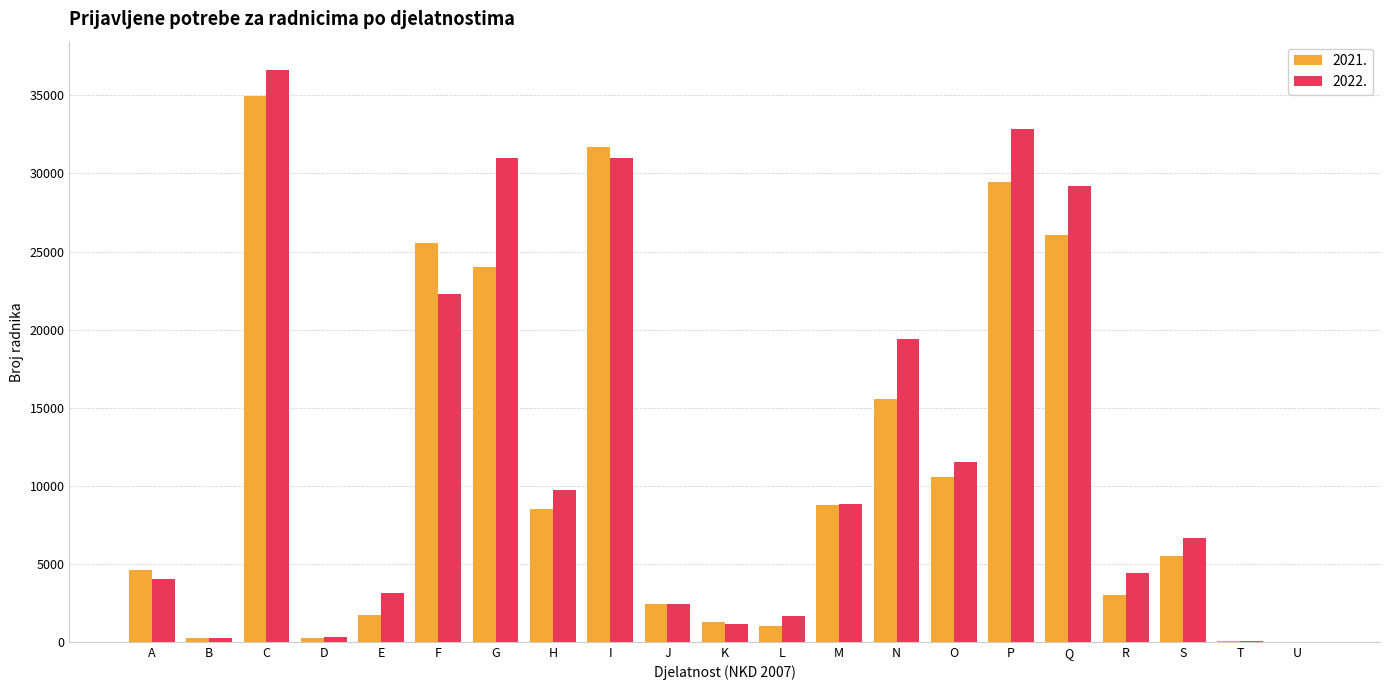

Which series changed the most between A and N?

2022.